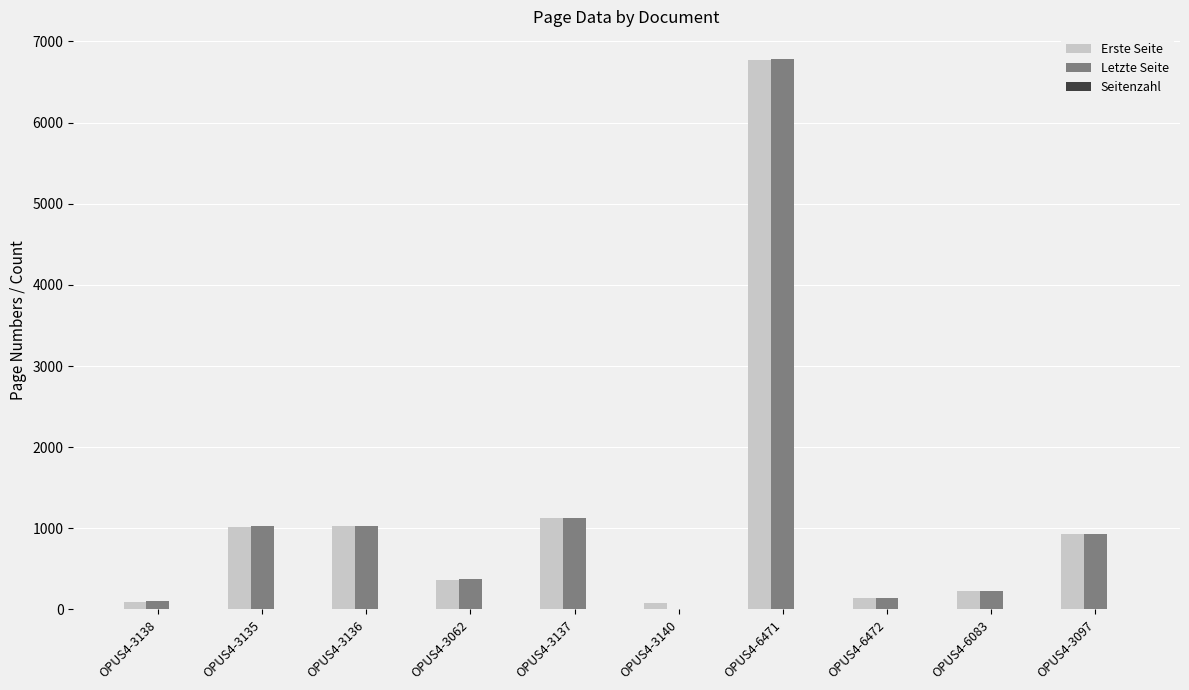

Is the value of Letzte Seite at OPUS4-3062 greater than the value of Erste Seite at OPUS4-3140?

Yes